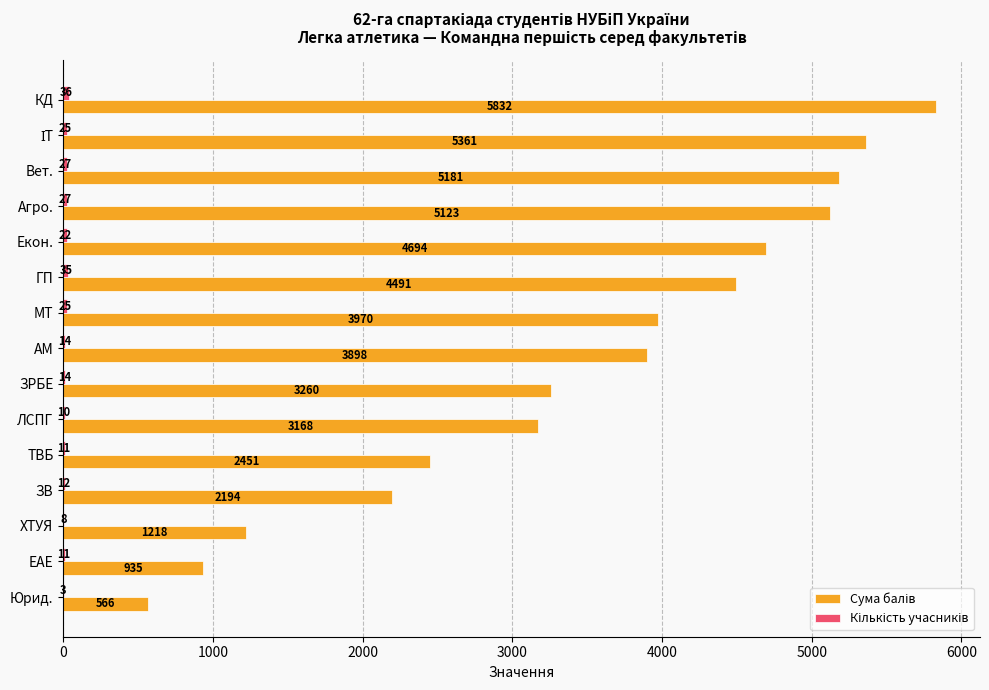

What is the total value across all series at ЕАЕ?

946